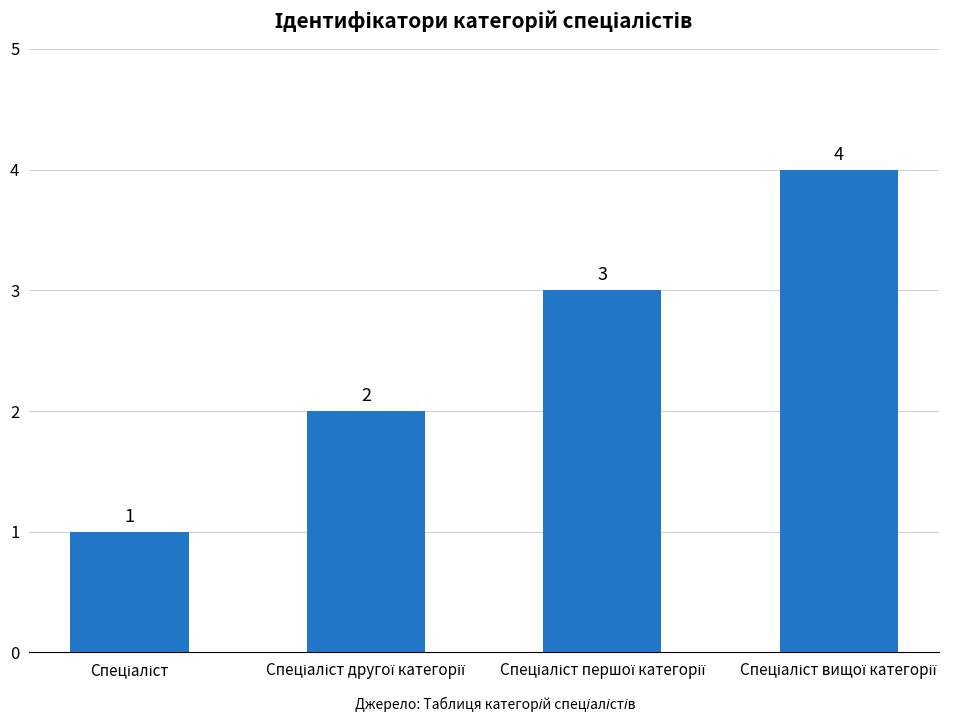

What is the difference between the maximum and minimum values?

3